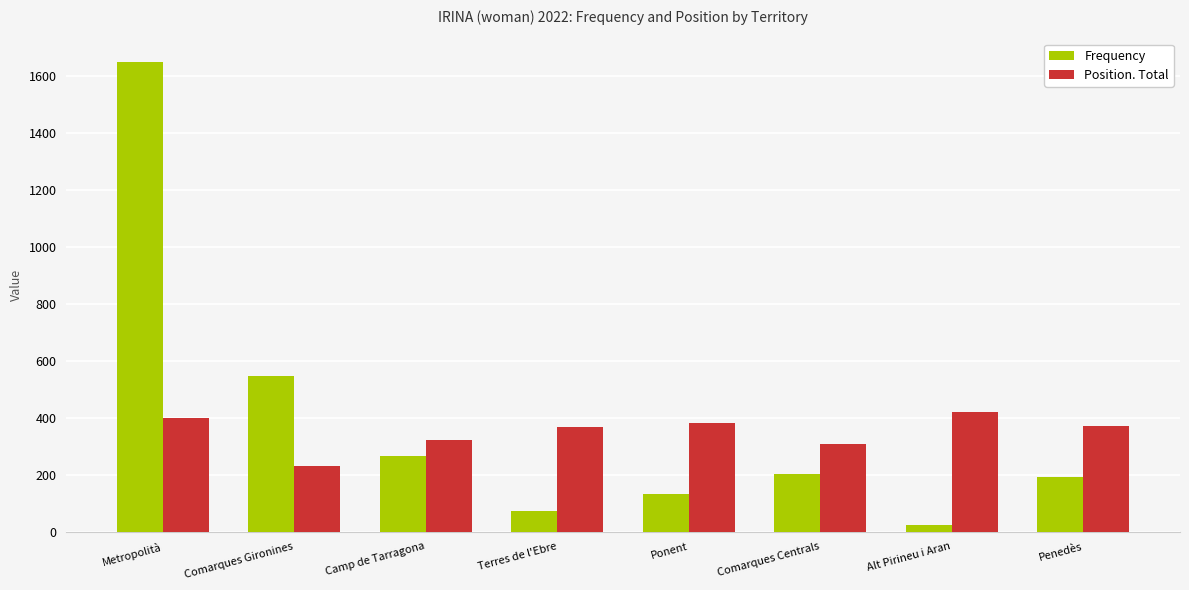

How many groups of bars are there?

8